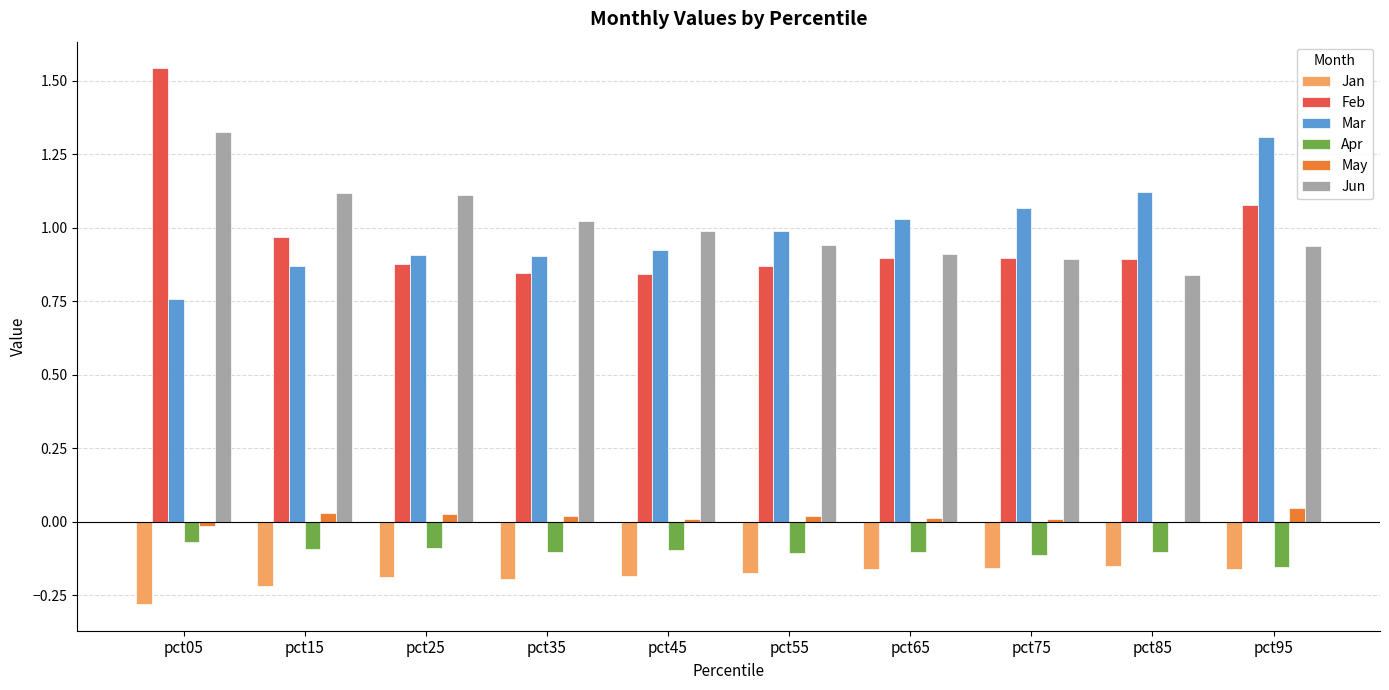

What are all the series names shown in the legend?

Jan, Feb, Mar, Apr, May, Jun